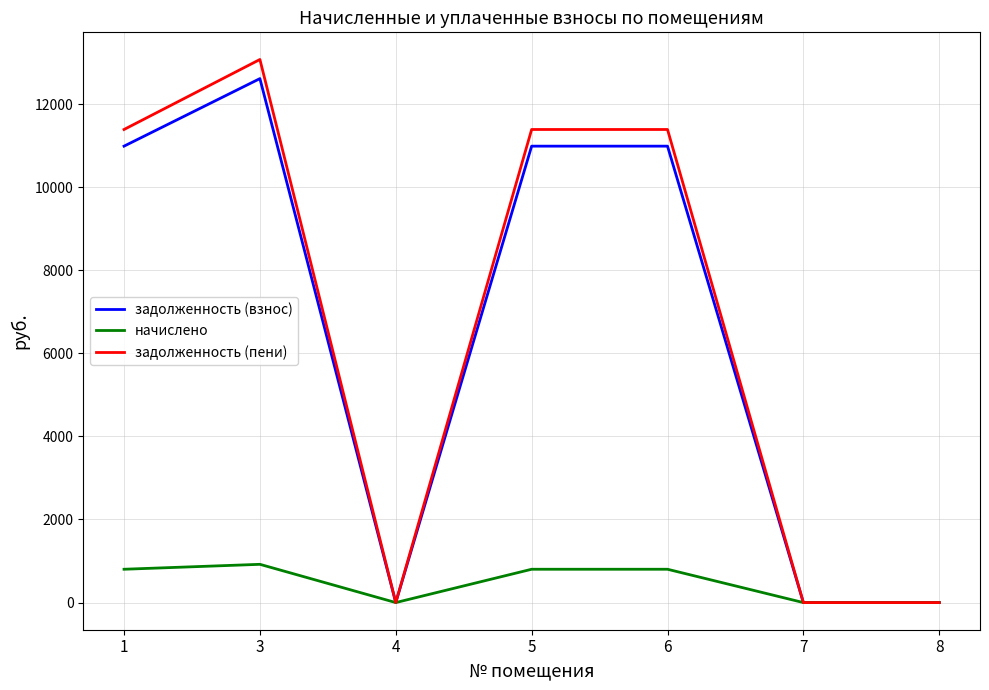

What is the highest value of the задолженность (взнос) series?

12613.3